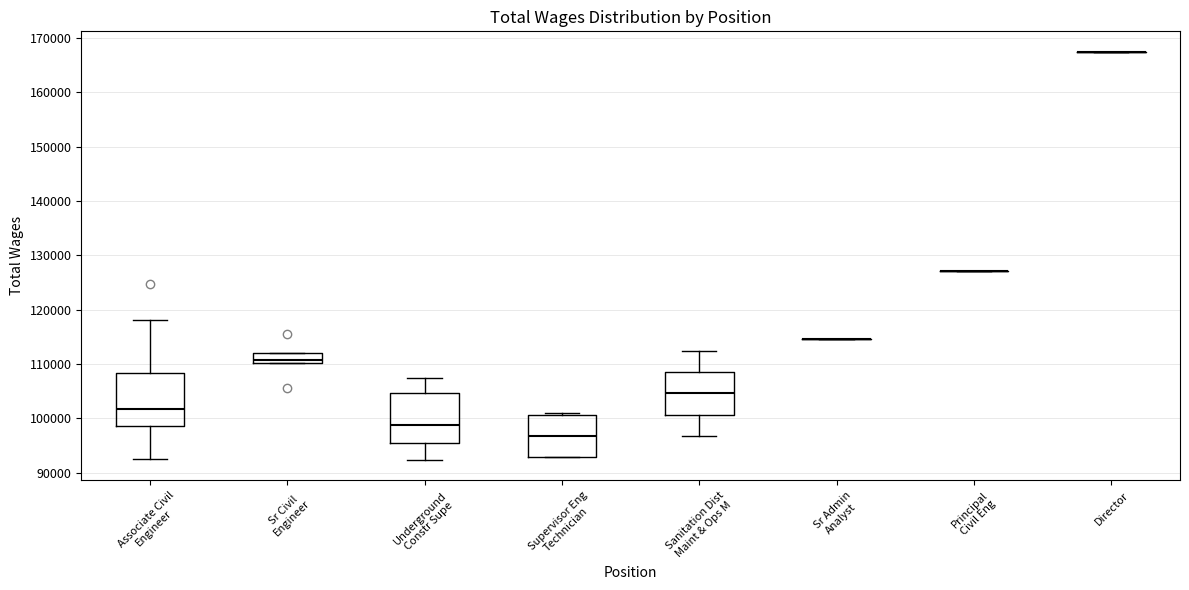

Where does the median line of the box for Supervisor Eng Technician sit on the y-axis? The values are not printed on the chart, so give them approximately, as read against the axis.

97000